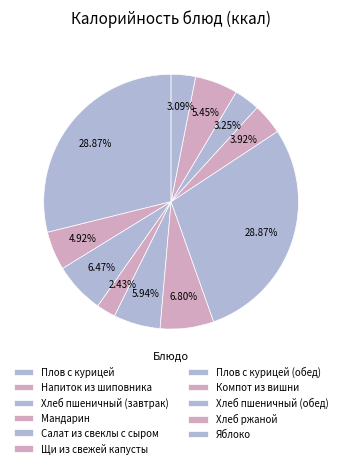

Rank the categories by value from highest to lowest.

Плов с курицей, Плов с курицей (обед), Щи из свежей капусты, Хлеб пшеничный (завтрак), Салат из свеклы с сыром, Хлеб ржаной, Напиток из шиповника, Компот из вишни, Хлеб пшеничный (обед), Яблоко, Мандарин